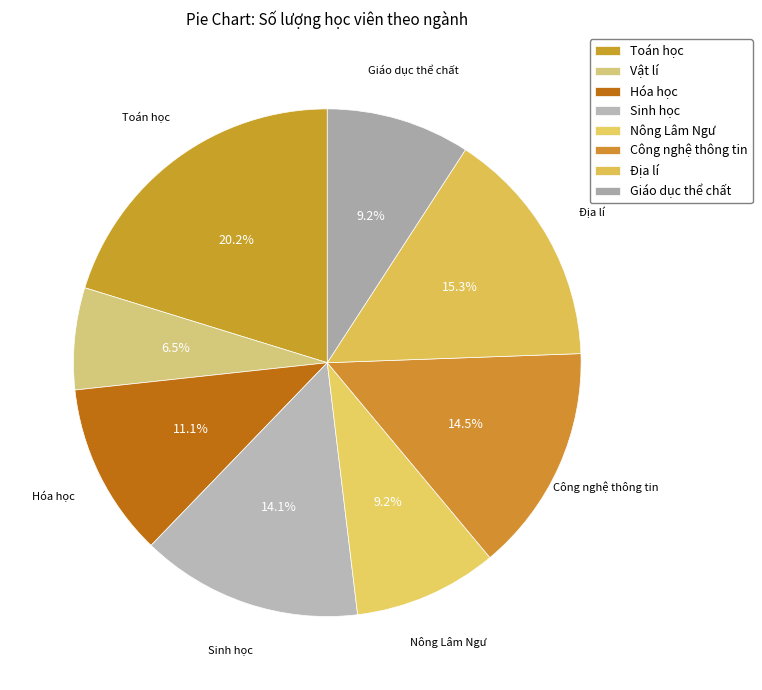

Does Hóa học account for over 50% of the chart?

No